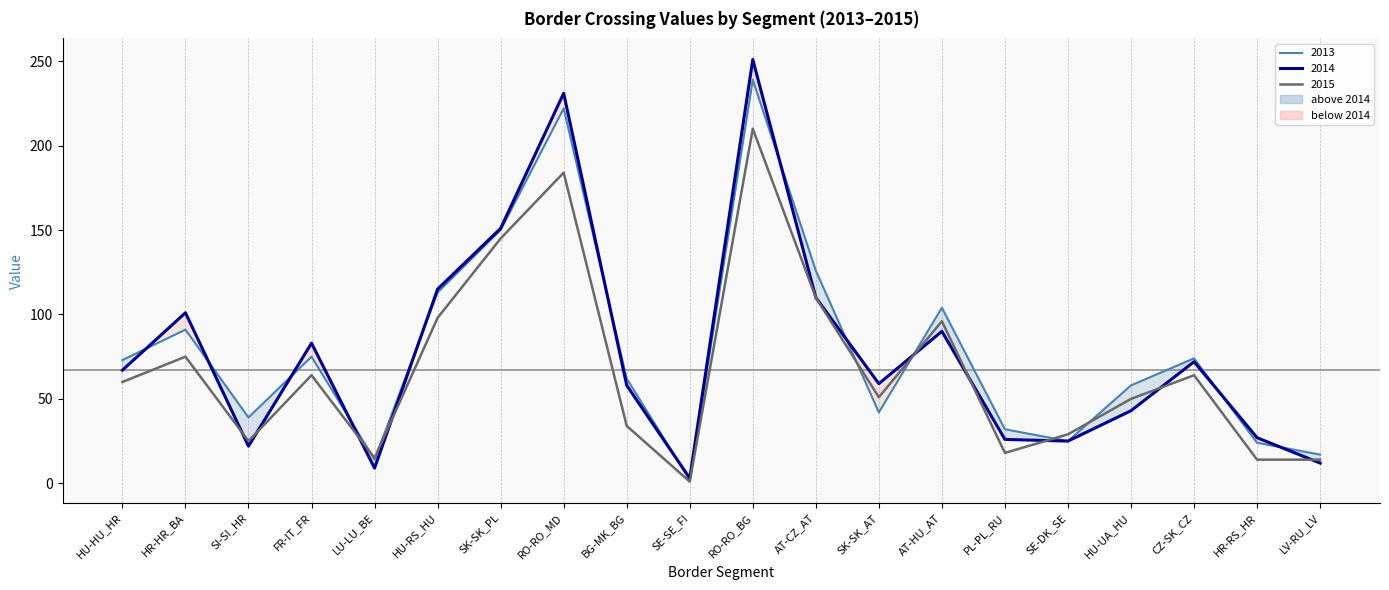

Reading left to right, what are all the values shown in this chart?

2013: 73	91	39	75	14	113	150	222	62	2	239	126	42	104	32	25	58	74	24	17
2014: 67	101	22	83	9	115	151	231	58	3	251	110	59	90	26	25	43	72	27	12
2015: 60	75	25	64	15	98	145	184	34	1	210	110	51	96	18	29	50	64	14	14